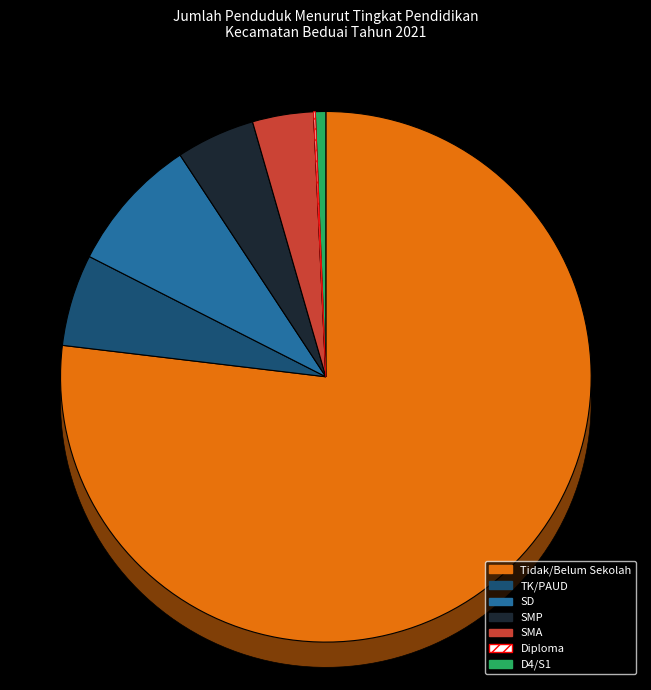

True or false: D4/S1 accounts for 9% of the total.

False